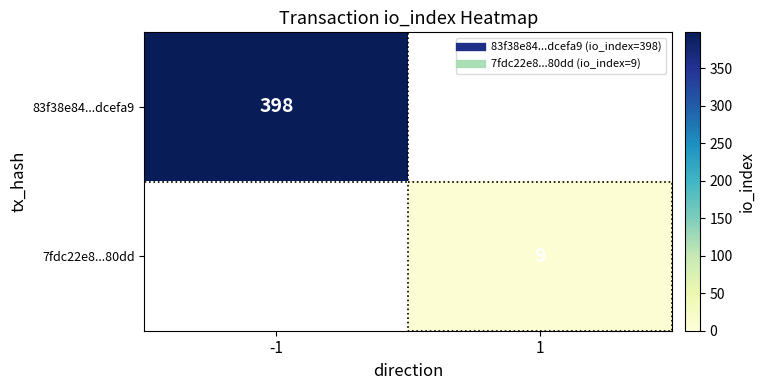

Rank the series by their average value, from highest to lowest.

83f38e84...dcefa9, 7fdc22e8...80dd